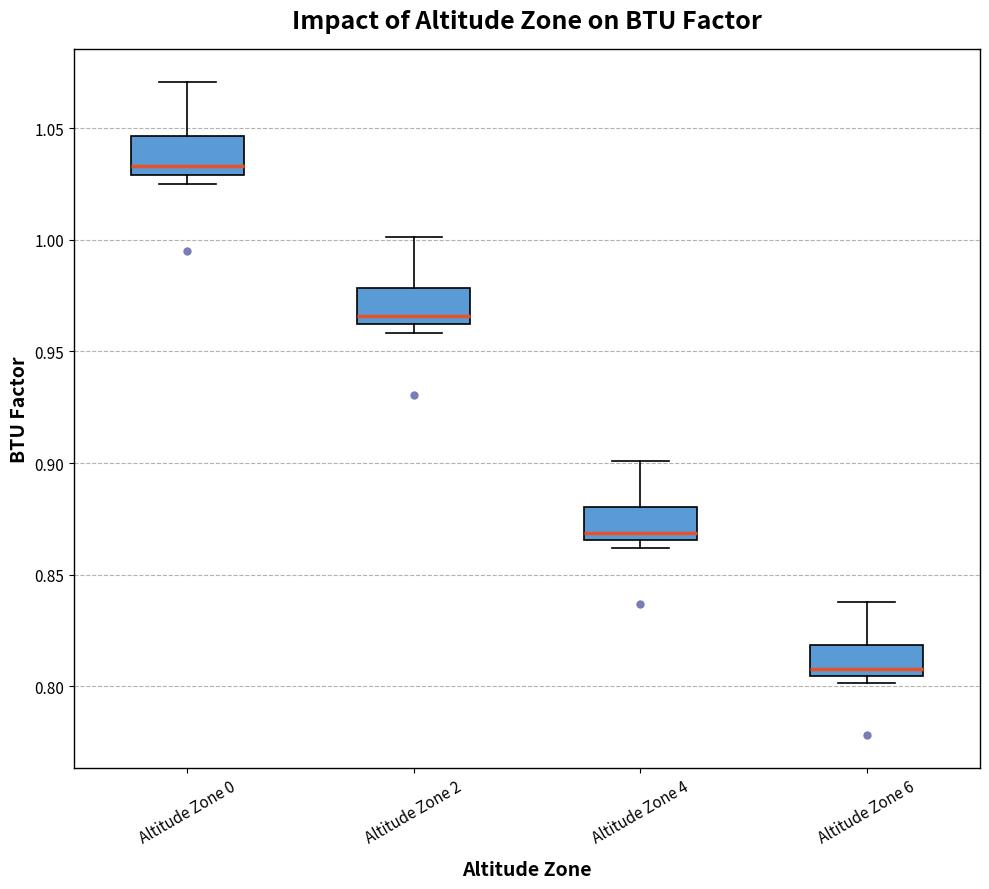

Which box has the highest median line?

Altitude Zone 0